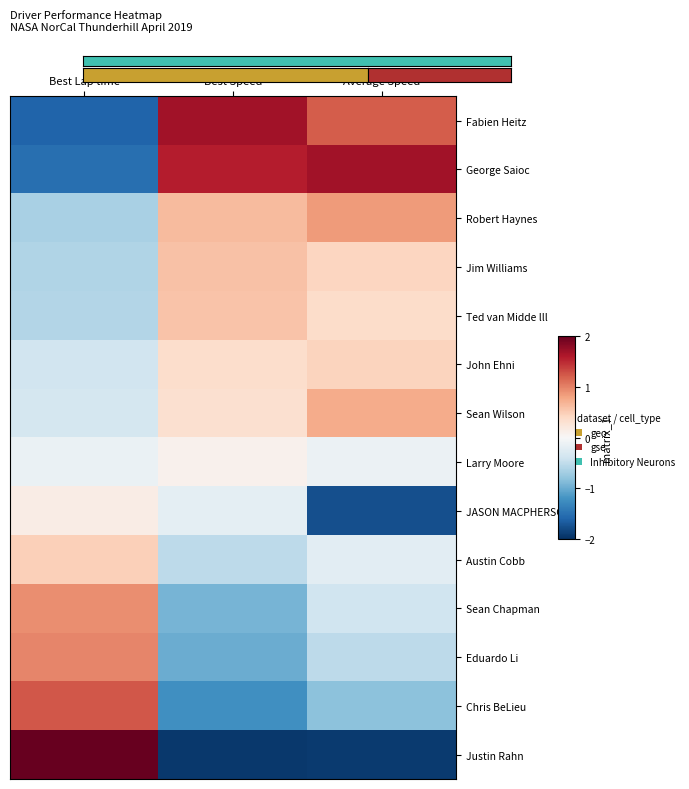

Which series has the largest total across all categories?

George Saioc